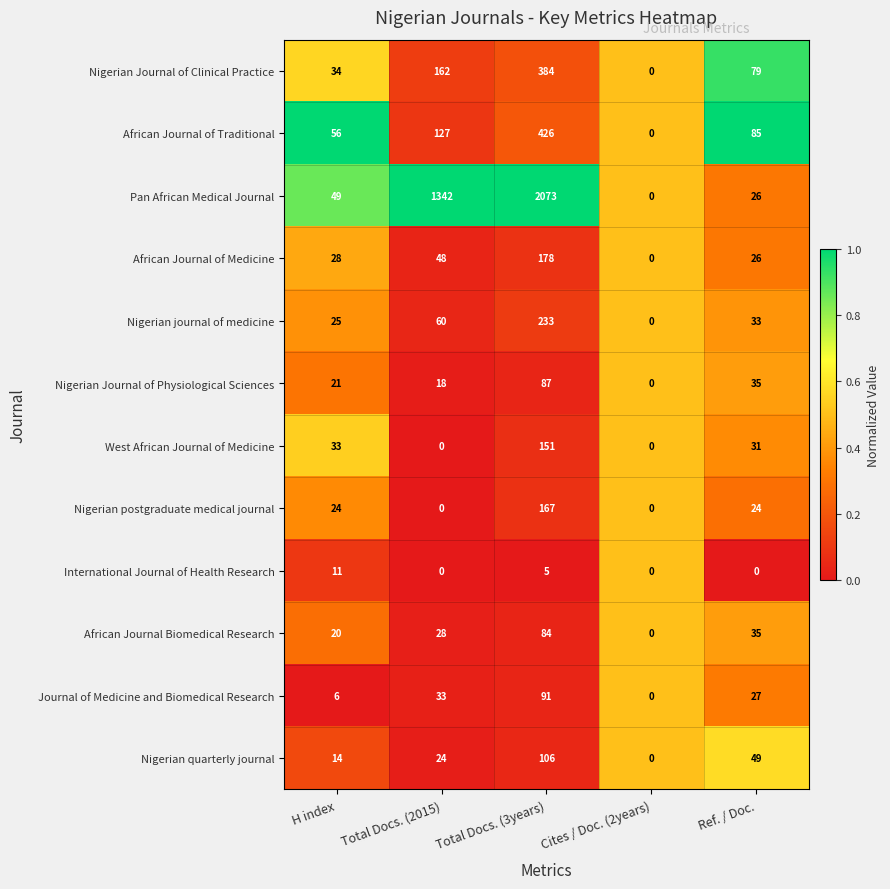

The International Journal of Health Research series shows 6 at Ref. / Doc.. True or false?

False